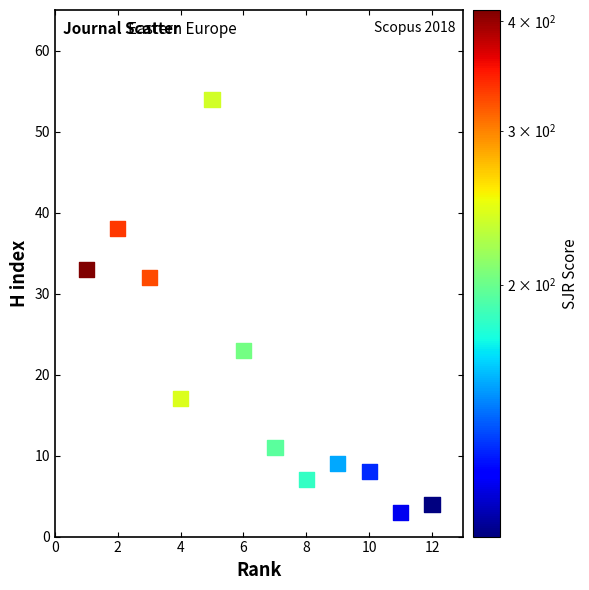

What Y value in the scatter plot is closest to 28?

32